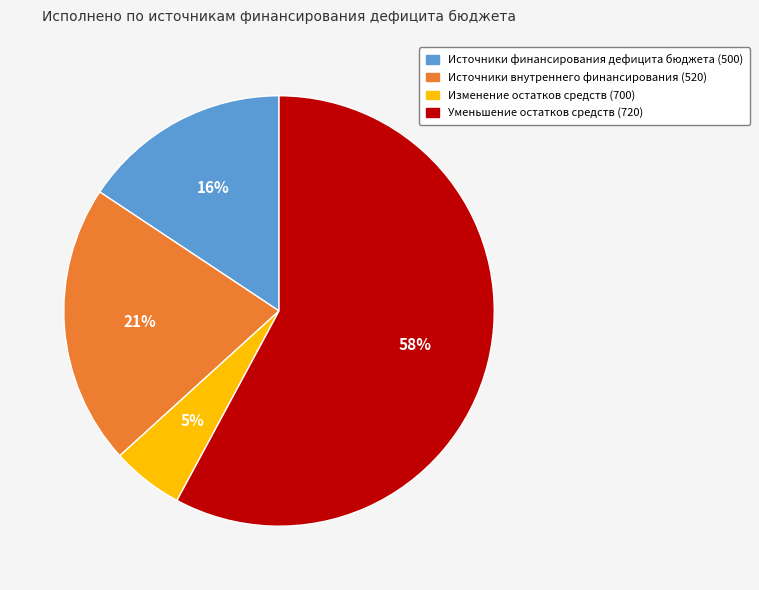

To the nearest percent, what portion does Источники финансирования дефицита бюджета (500) represent?

16%